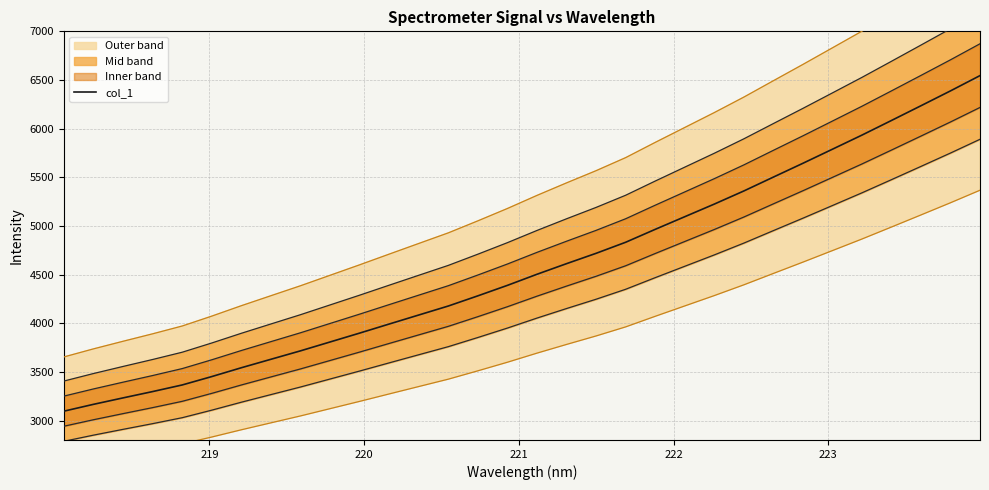

Count the number of categories in the chart.

32